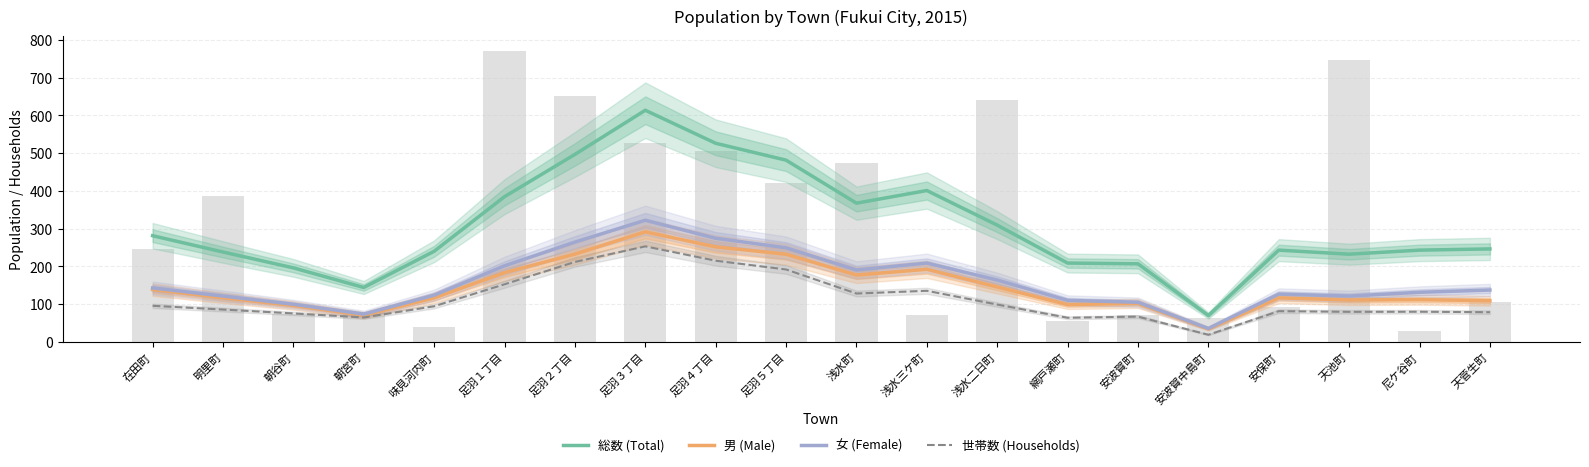

Rank the series at 天菅生町 from lowest to highest value.

世帯数 (Households), 男 (Male), 女 (Female), 総数 (Total)